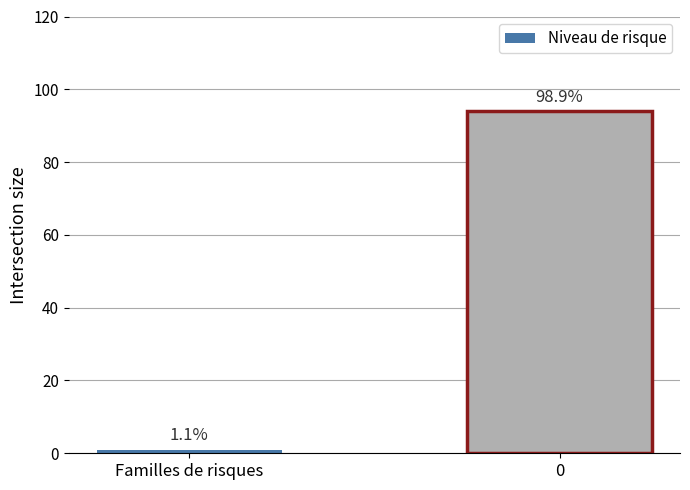

Reading left to right, what are all the values shown in this chart?

Familles de risques=1	0=94